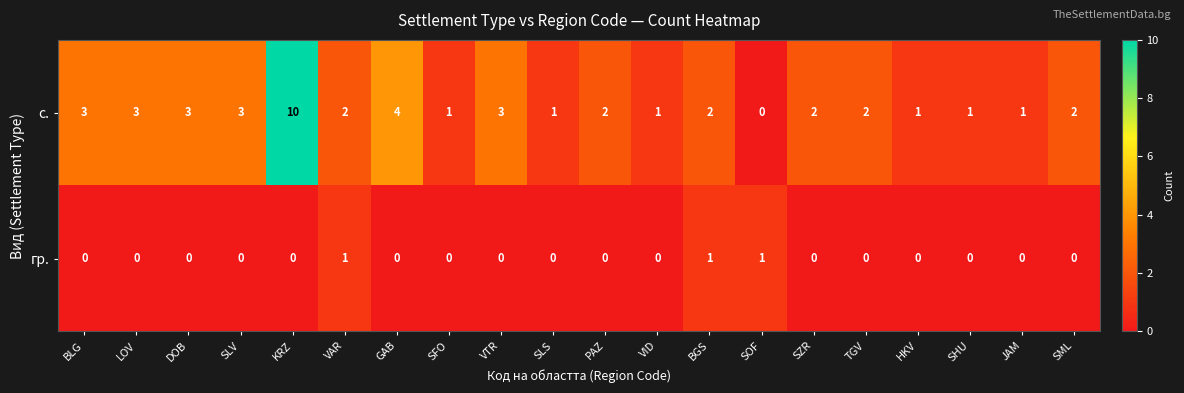

What is the sum of the с. values at HKV and BLG?

4